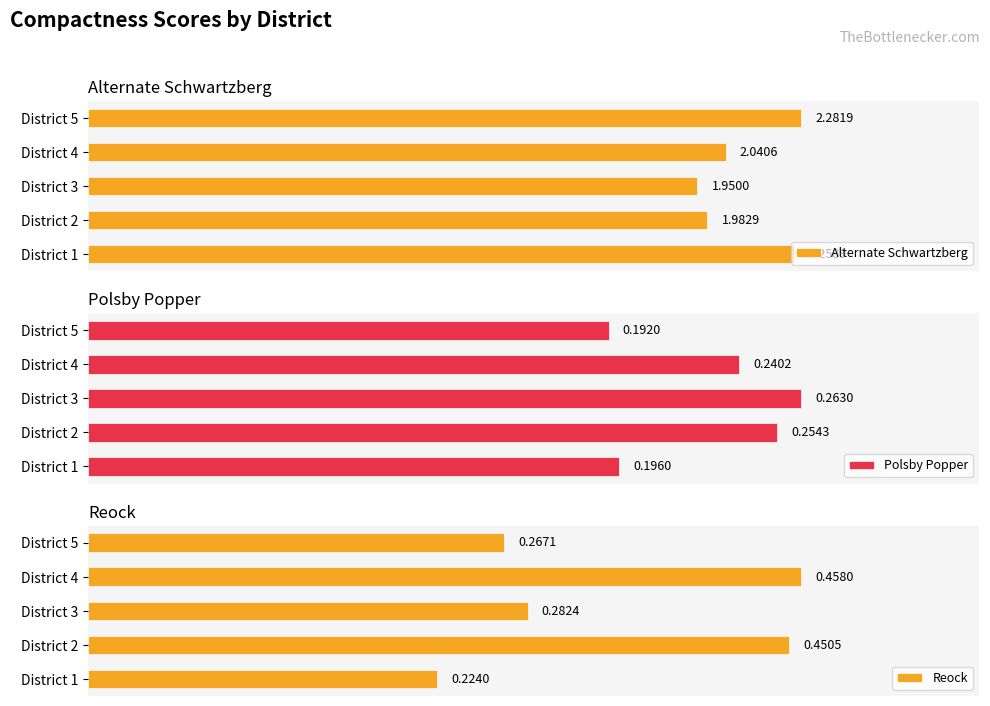

Which series has the largest total across all categories?

Alternate Schwartzberg